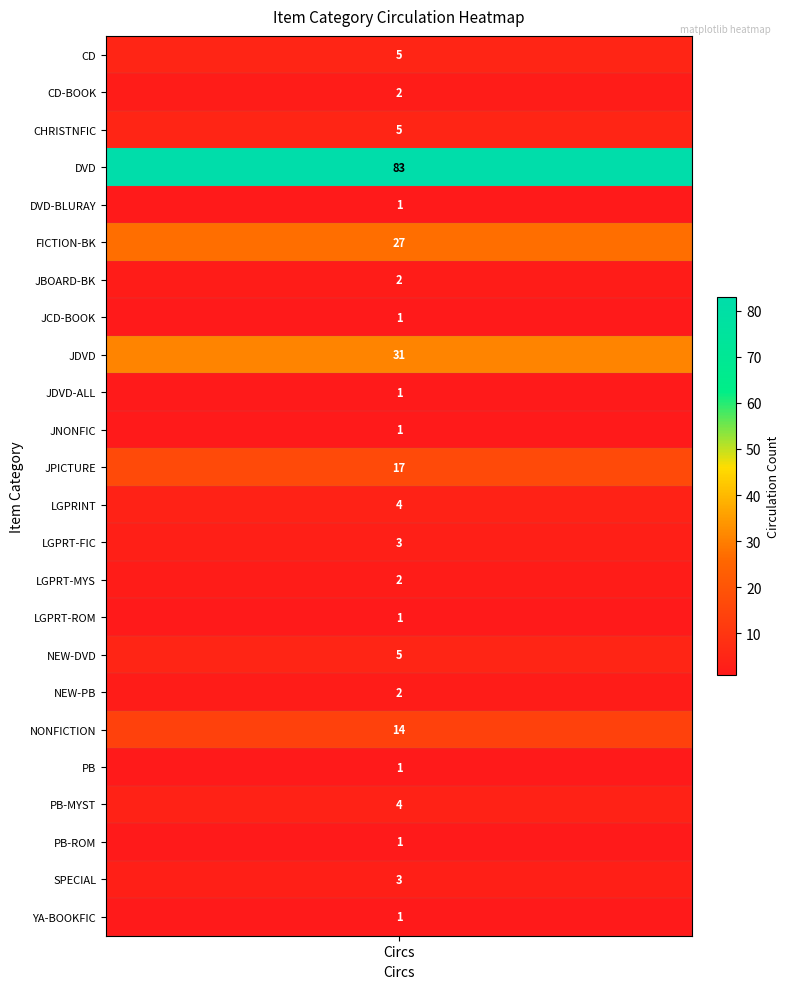

Is it true that the value at NONFICTION is 5?

False